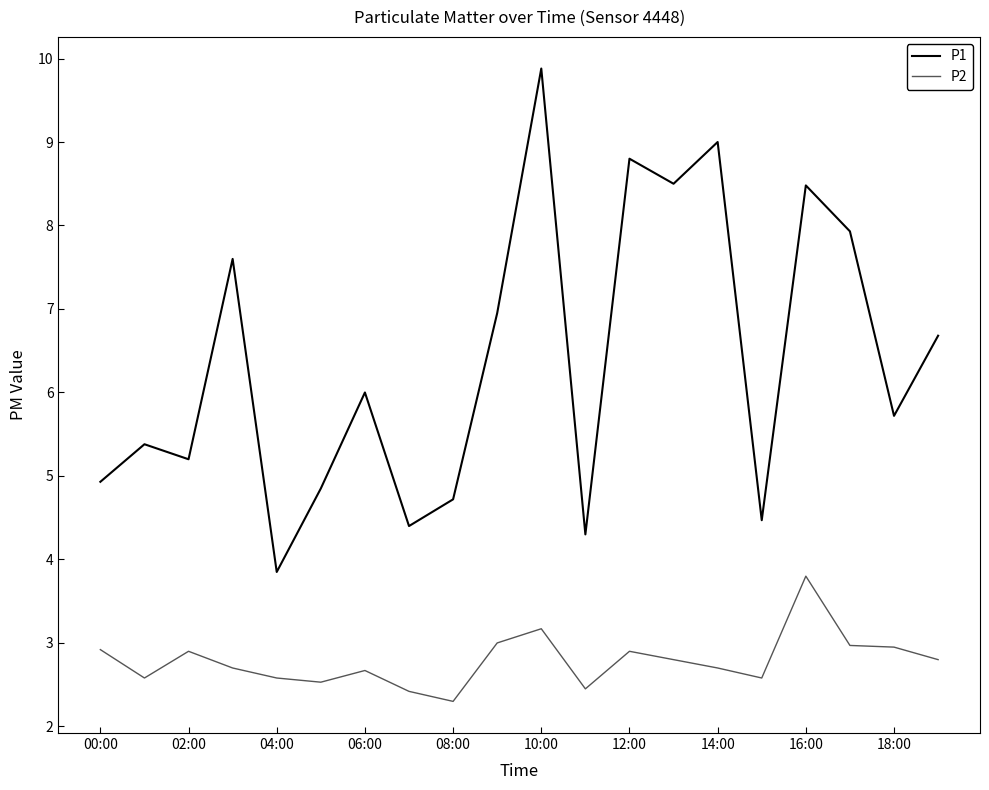

Which series has the largest total across all categories?

P1